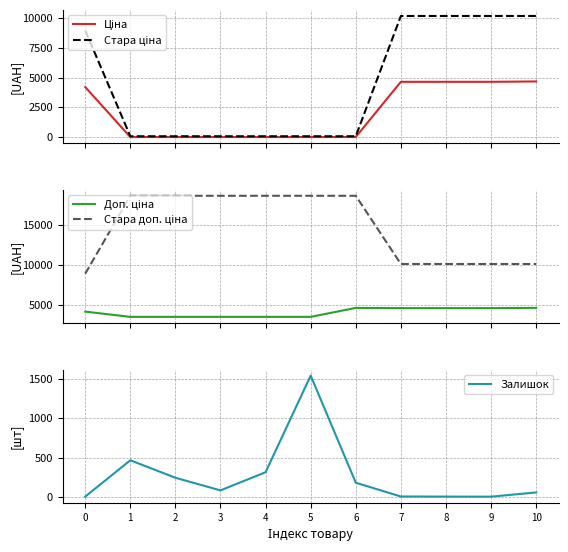

How many categories are shown in the chart?

11